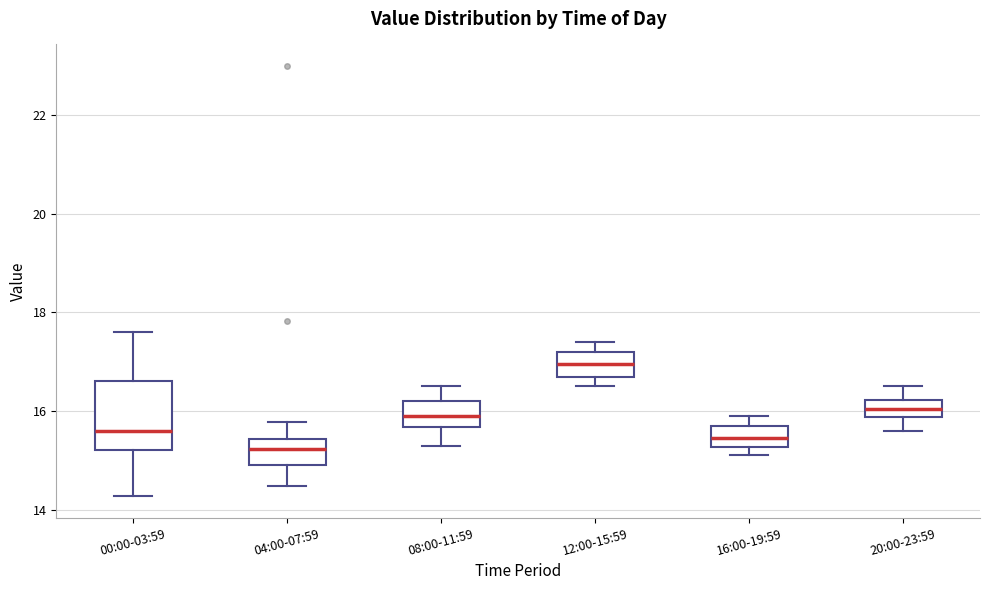

Where is the lower edge of the box for 04:00-07:59 on the y-axis? The values are not printed on the chart, so give them approximately, as read against the axis.

15.0